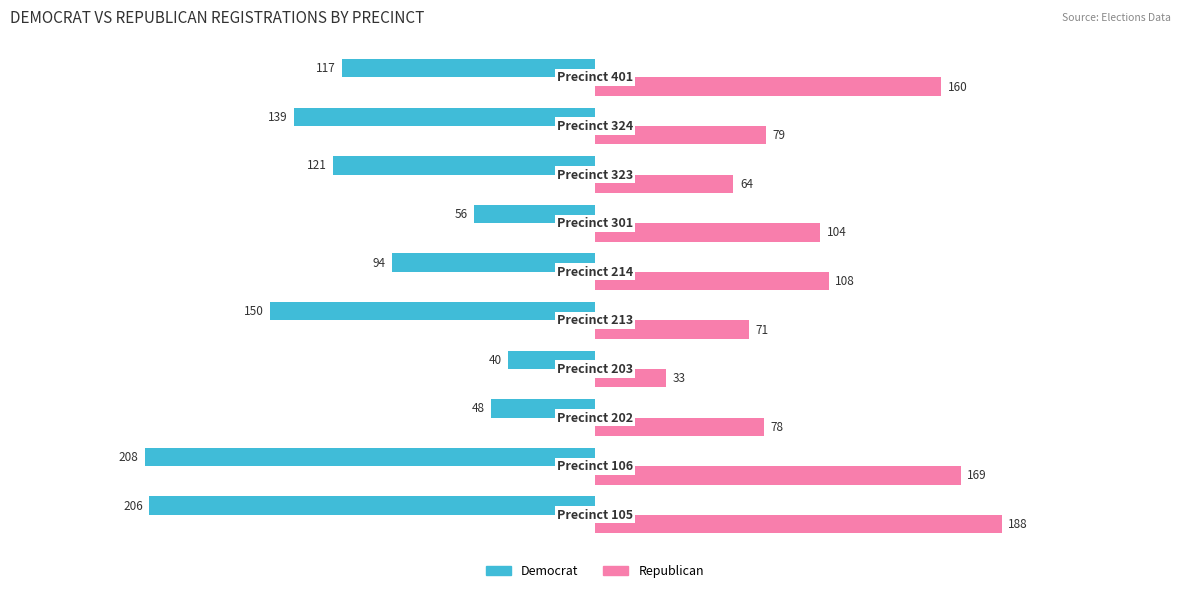

At how many categories does at least one series exceed 114?

3